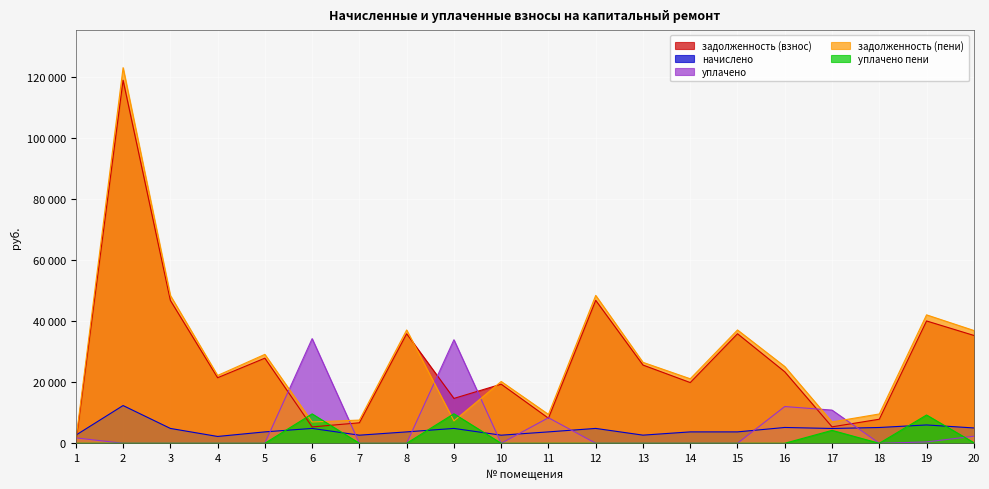

What is the greatest value displayed?

123088.3